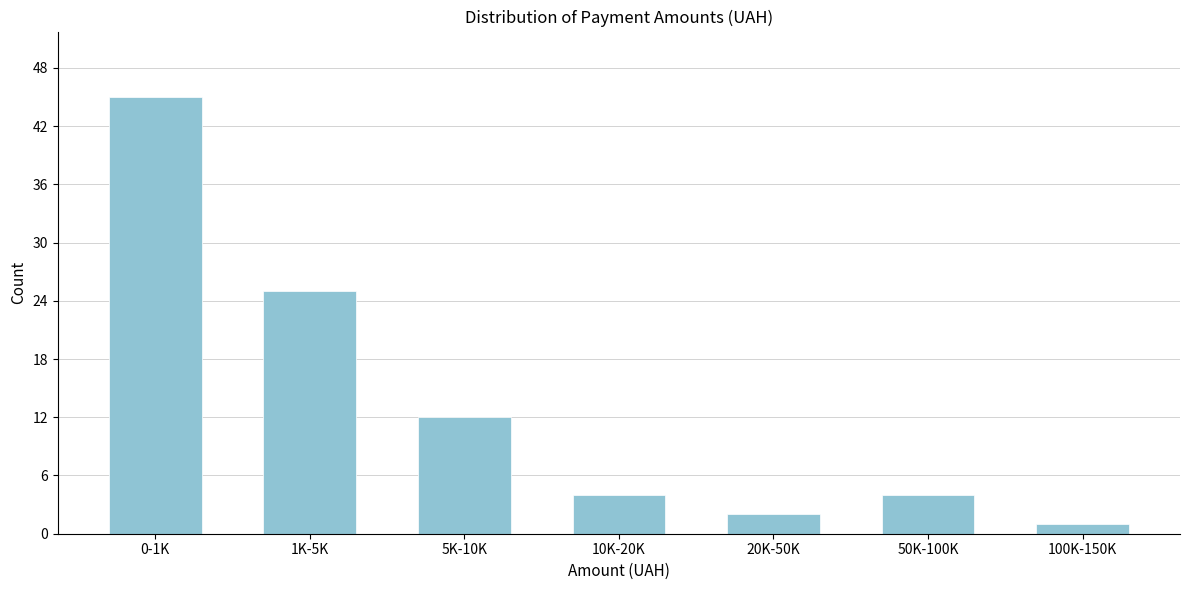

Reading right to left, extract all data points from this chart.

1	4	2	4	12	25	45